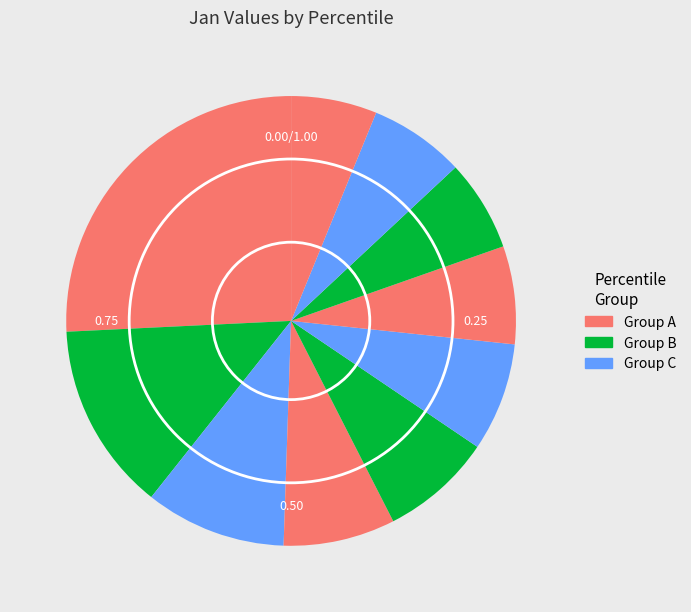

Count the number of slices in the pie.

10